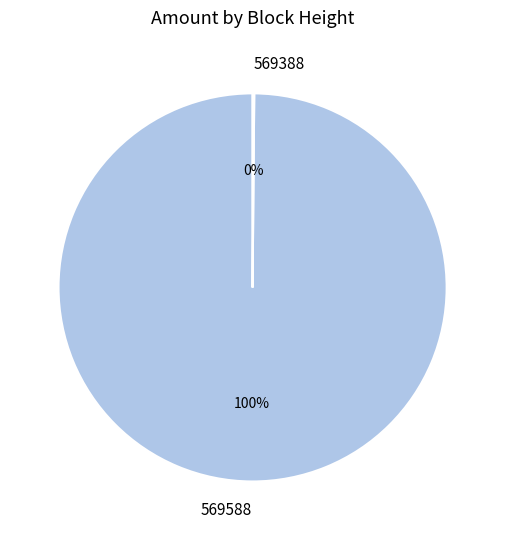

What percentage is the 569588 slice, to the nearest percent?

100%